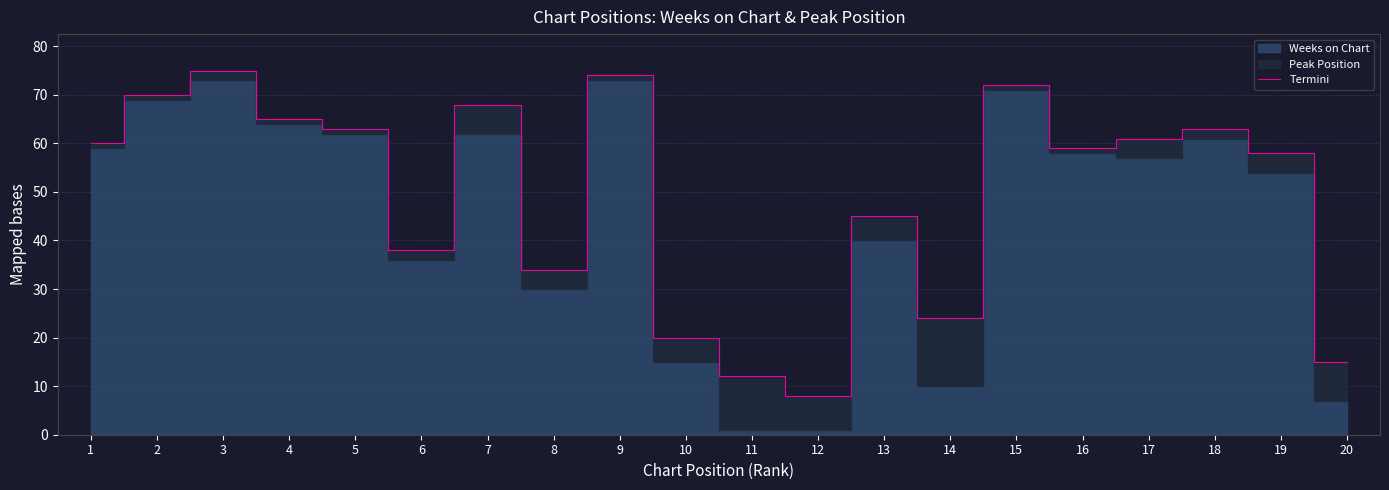

The Termini series shows 59 at 16. True or false?

True